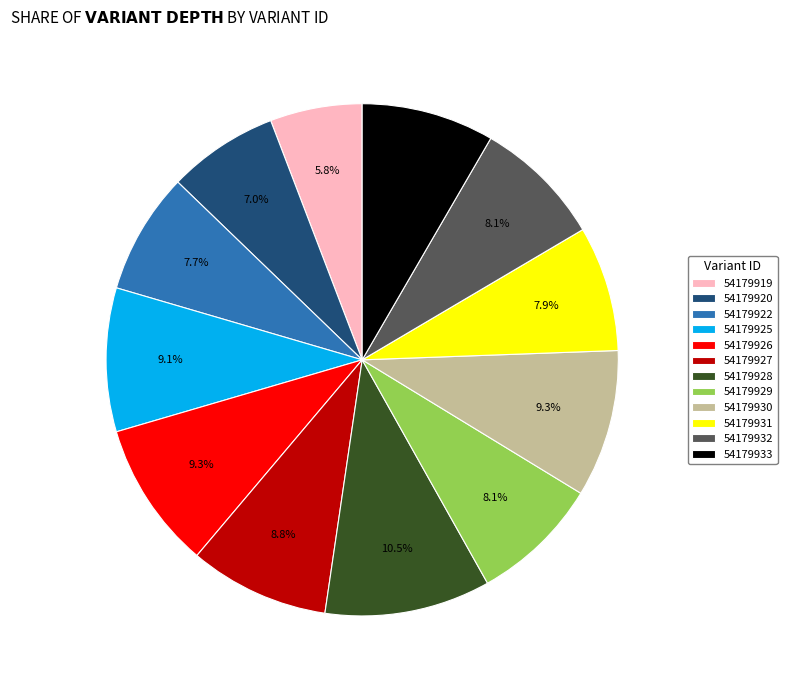

To the nearest percent, what is the difference between the largest and smallest slice percentages?

5%